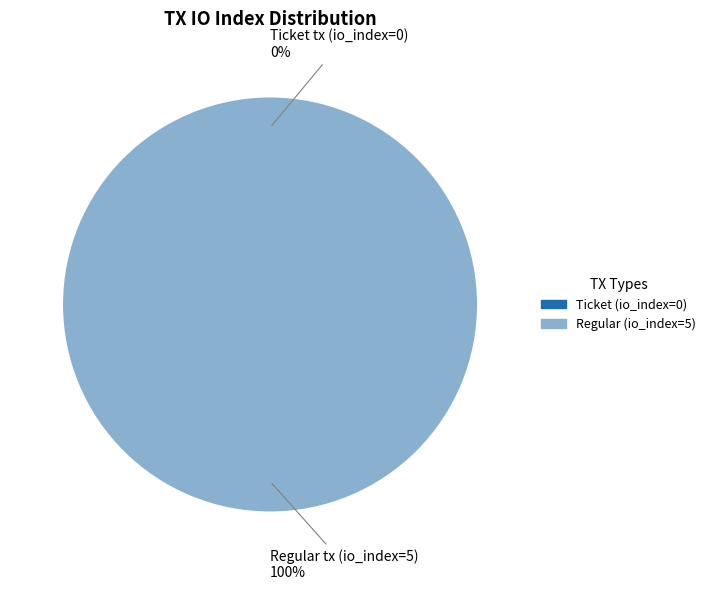

What percentage is the Regular tx (io_index=5) slice, to the nearest percent?

100%